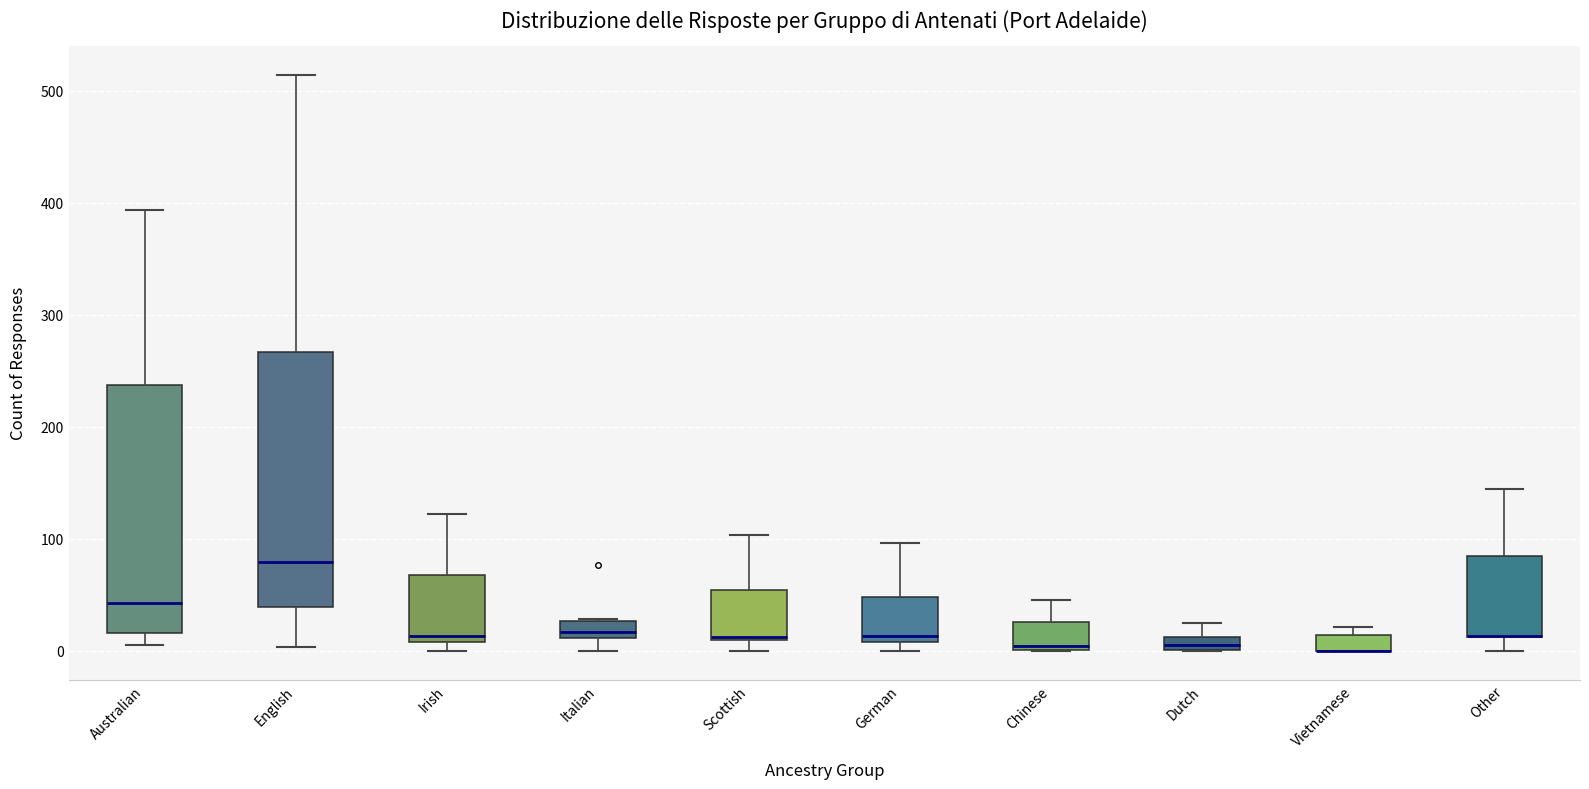

Where does the upper whisker of the box for Irish end on the y-axis? The values are not printed on the chart, so give them approximately, as read against the axis.

120